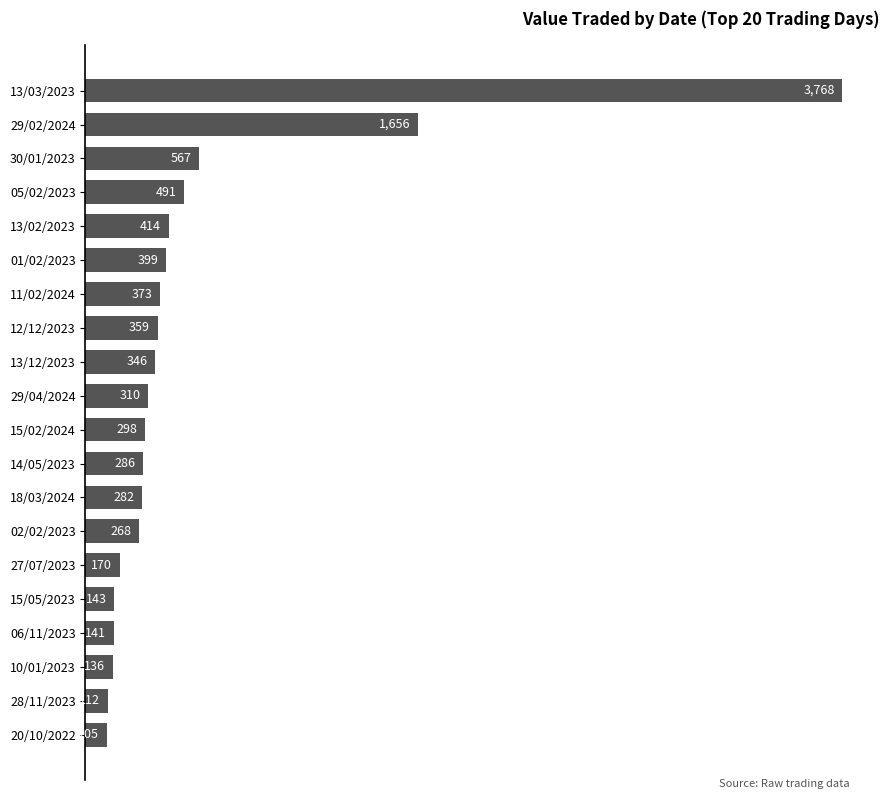

What is the average value?

531